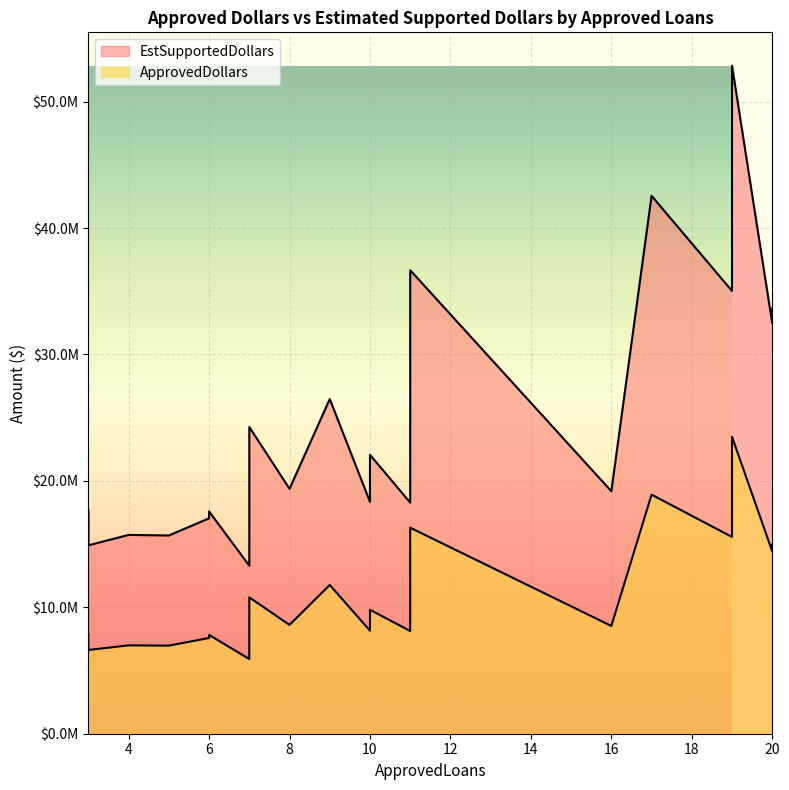

At which label does ApprovedDollars reach its minimum?

7